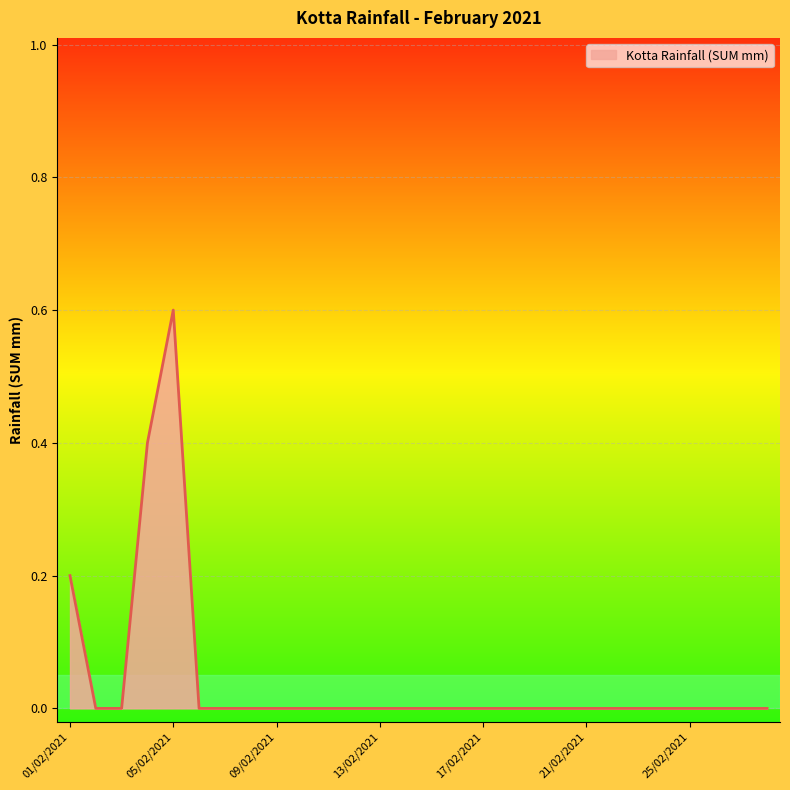

What is the difference between the maximum and minimum values?

0.6